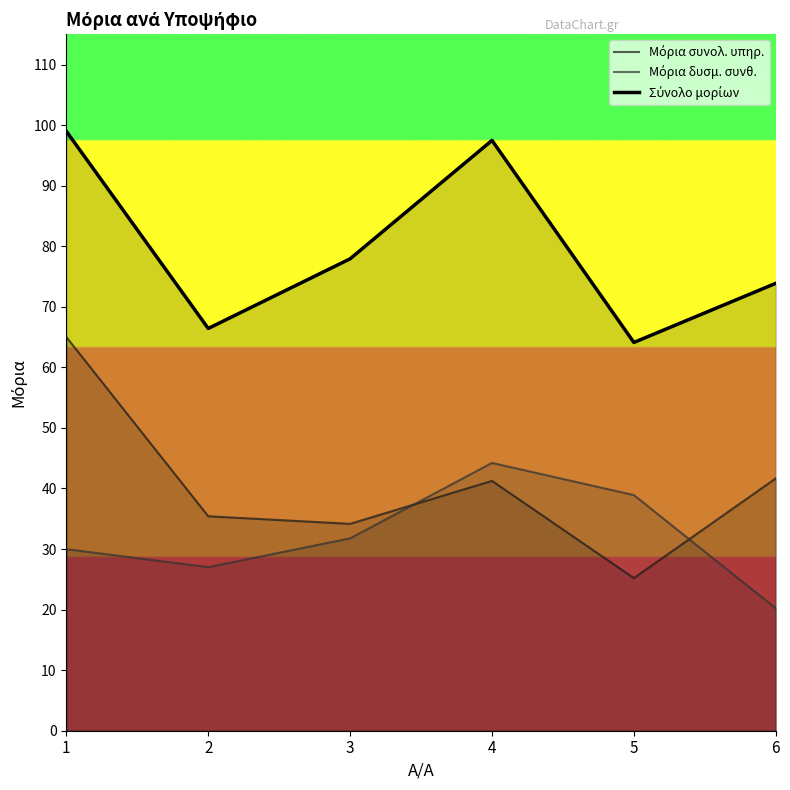

True or false: Μόρια δυσμ. συνθ. and Σύνολο μορίων intersect in this chart.

False